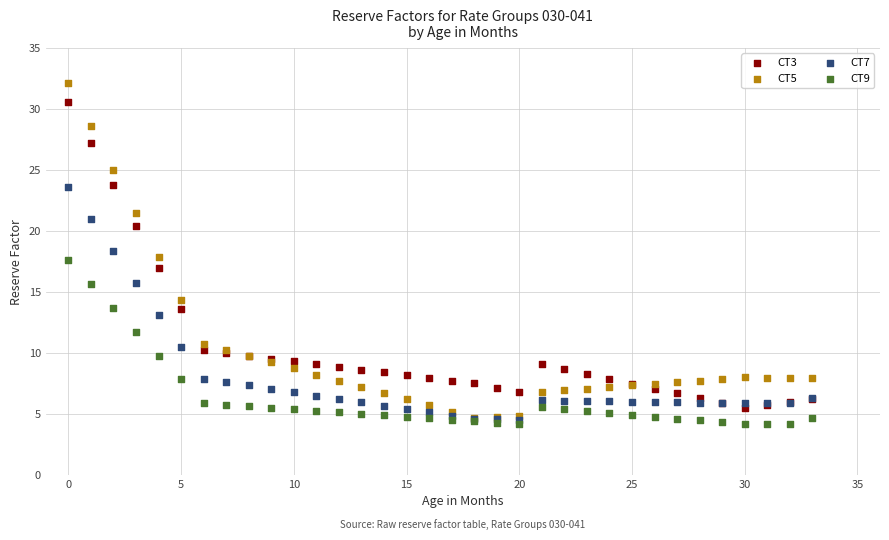

Which series reaches the minimum Y coordinate?

CT9